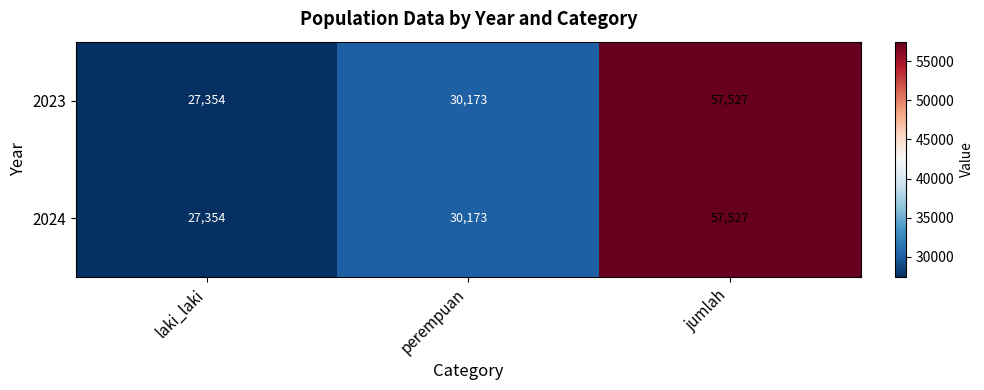

Which category has the lowest value across all series?

laki_laki